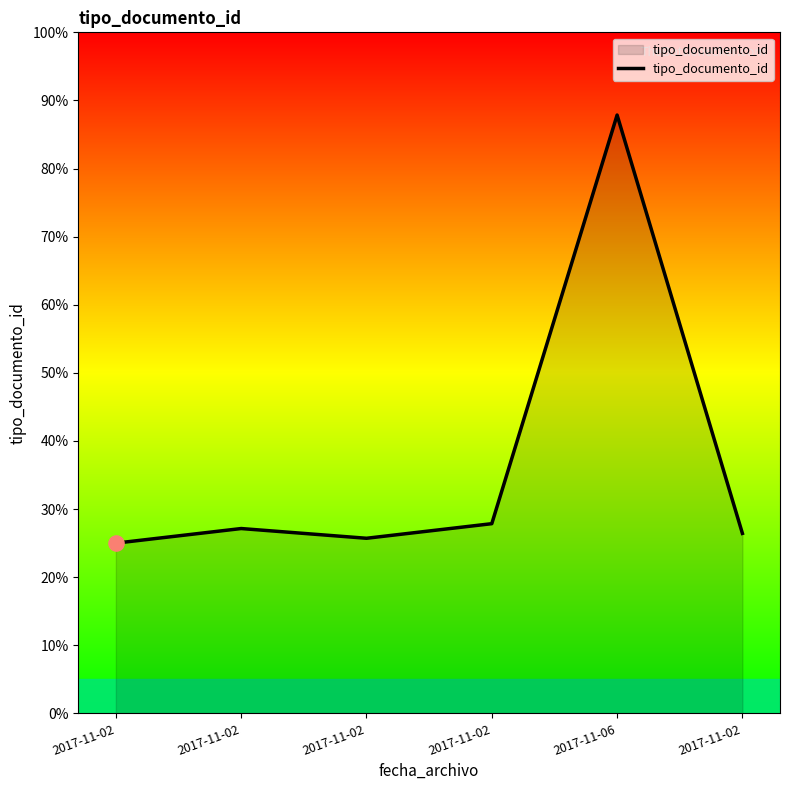

Approximately how many times larger is the value at 2017-11-02 compared to 2017-11-02?

1.0